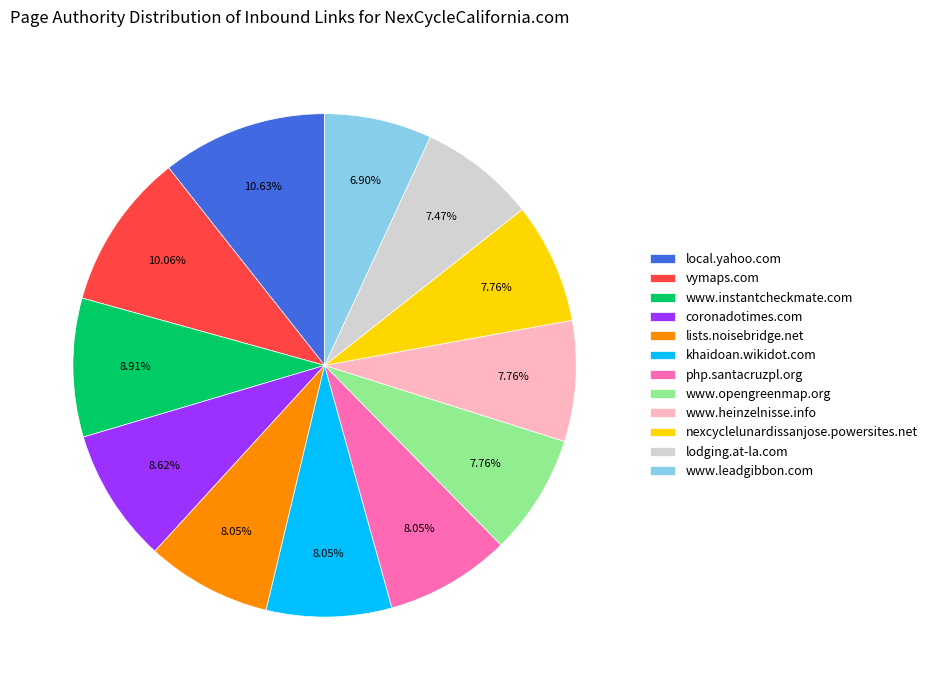

Which category has the biggest portion of the pie?

local.yahoo.com